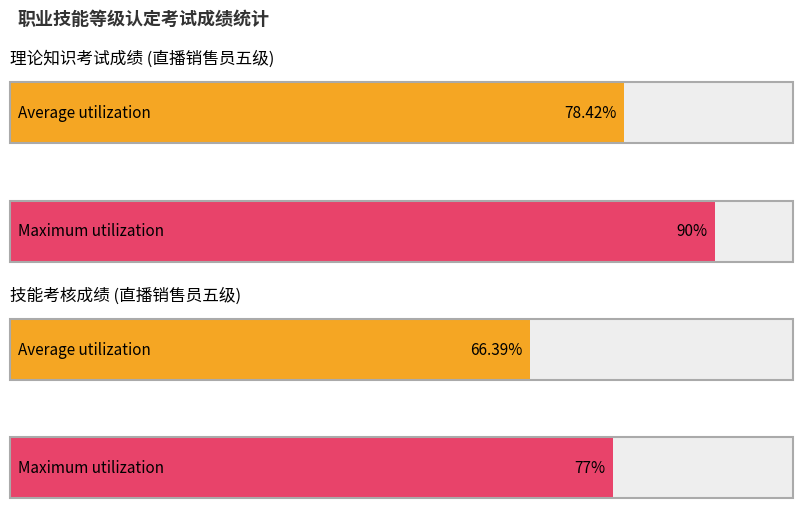

Is it true that 理论知识考试成绩 equals 136 at 陆凤?

False